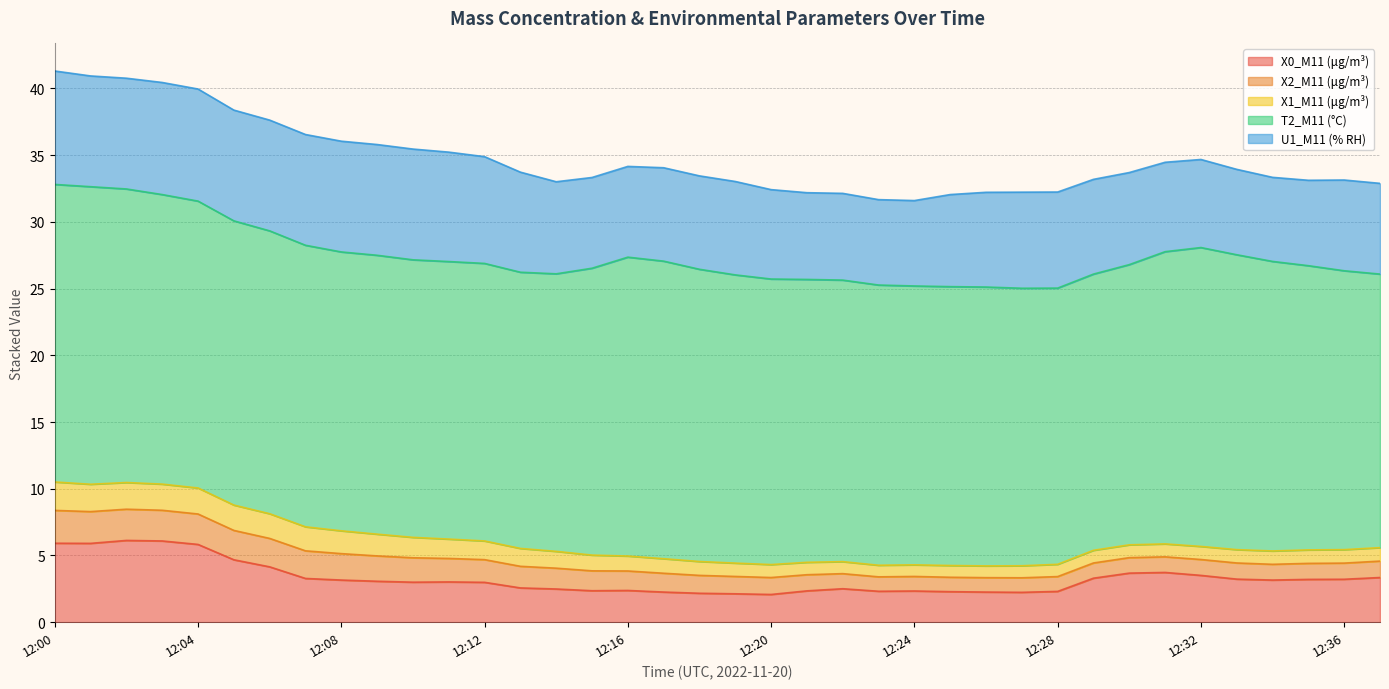

True or false: X0_M11 (μg/m³) and U1_M11 (% RH) cross at least once.

False